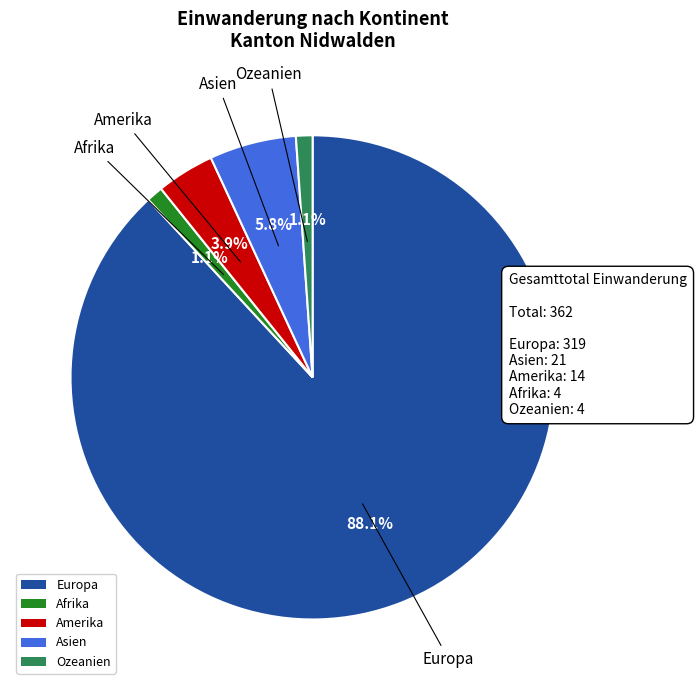

True or false: Asien accounts for 6% of the total.

True